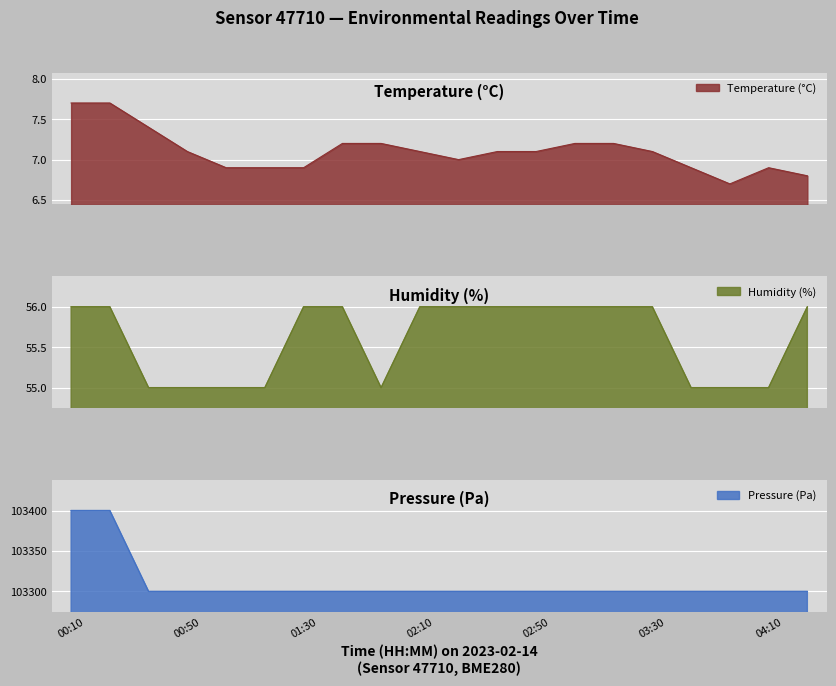

How many categories are shown in the chart?

20